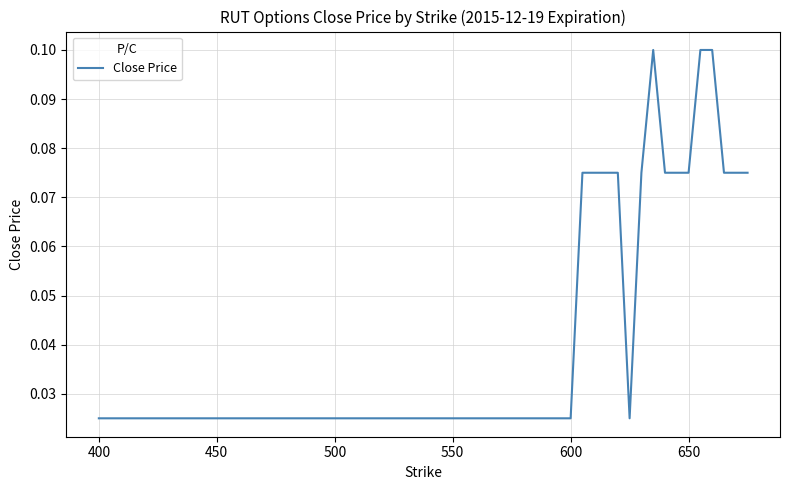

Is this an area chart (filled region under the line)?

No